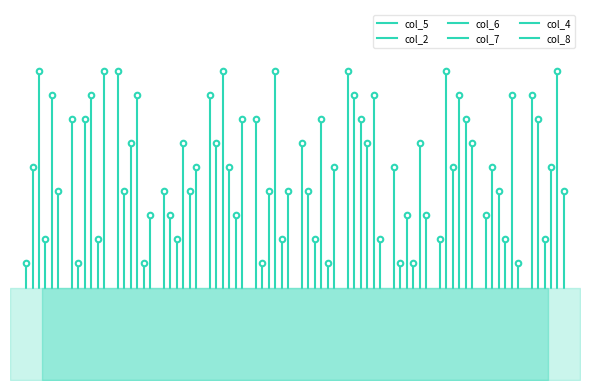

How many col_8 values are between 3 and 6?

8